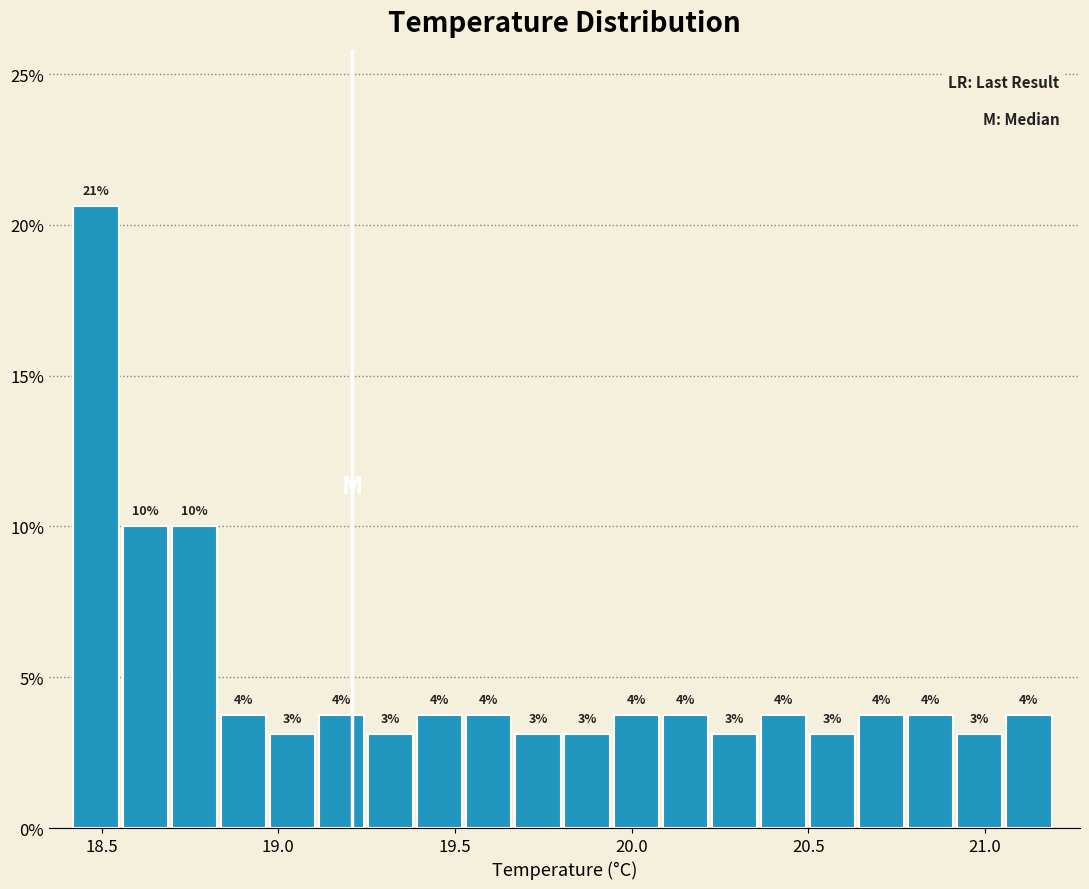

Read against the x-axis, roughly where is the centre of the tallest bar?

18.50